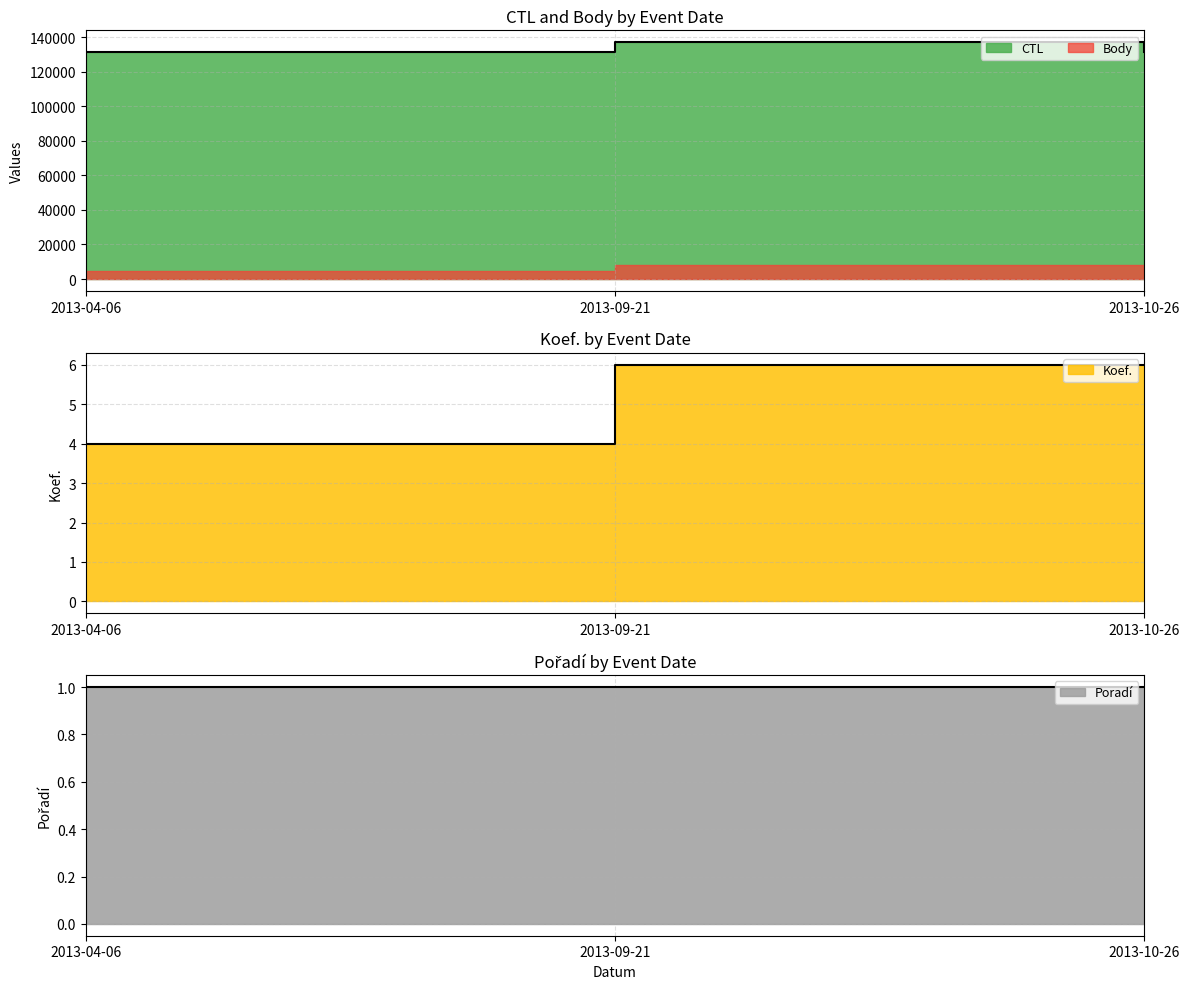

How many lines are shown in the chart?

2